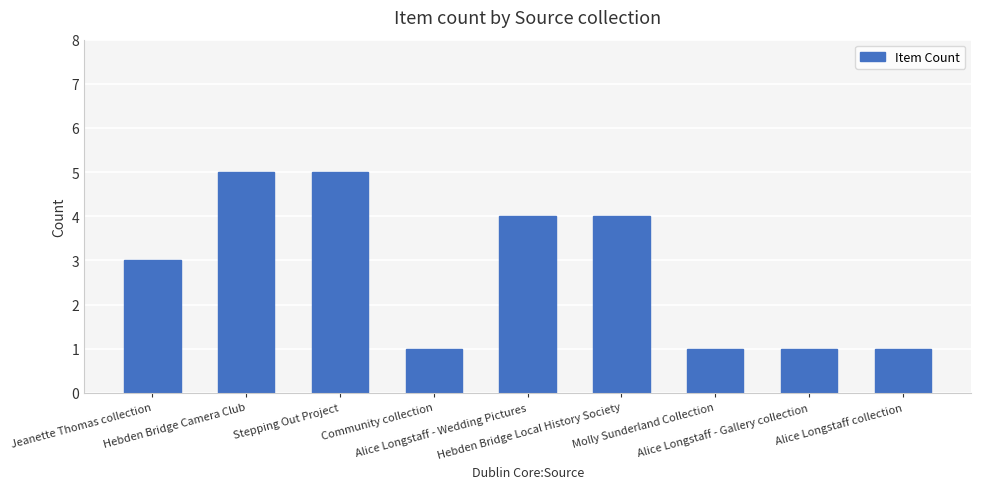

Where is the data nearest to the value 3?

Jeanette Thomas collection